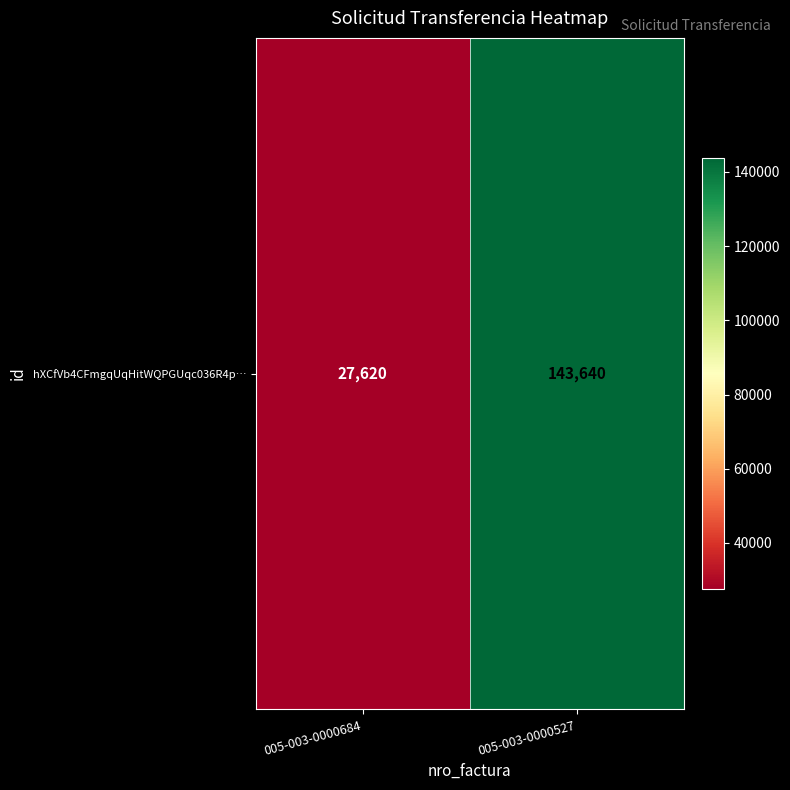

What is the change in value from 005-003-0000684 to 005-003-0000527?

+116020